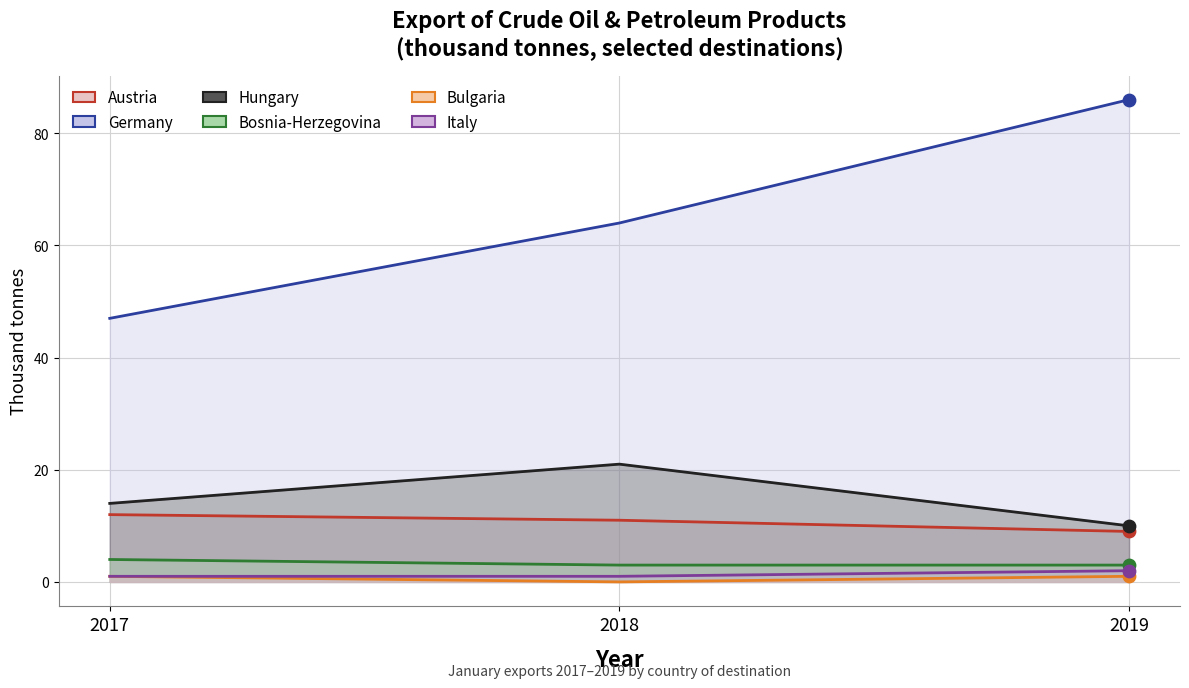

At which category is the sum across all series the highest?

2019